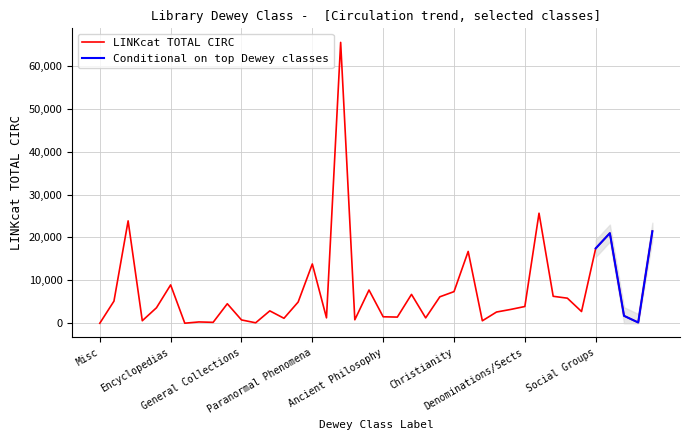

What is the value of the 28th point from the left?

576